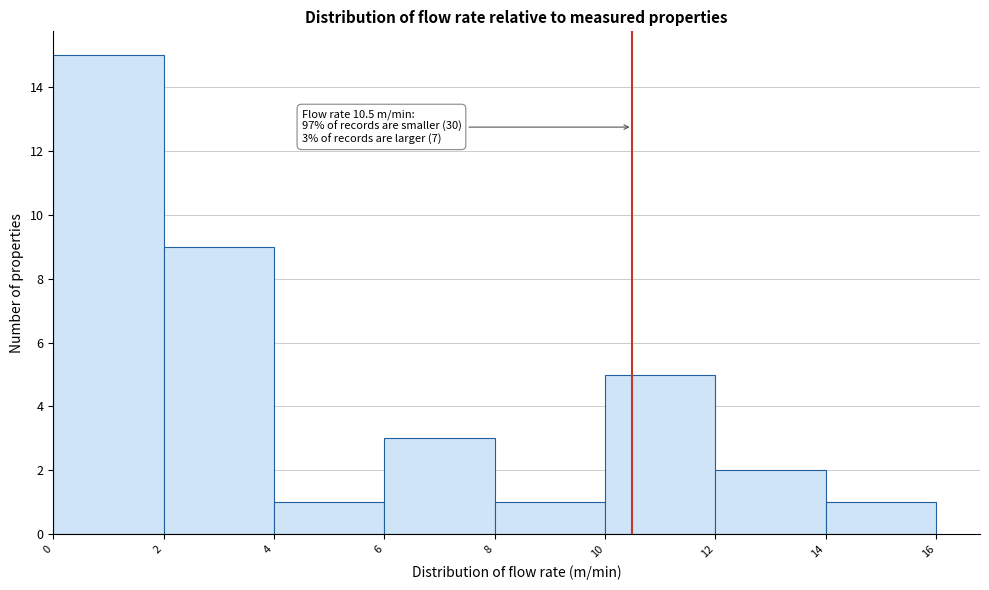

Which range on the x-axis has the tallest bar?

0 to 2